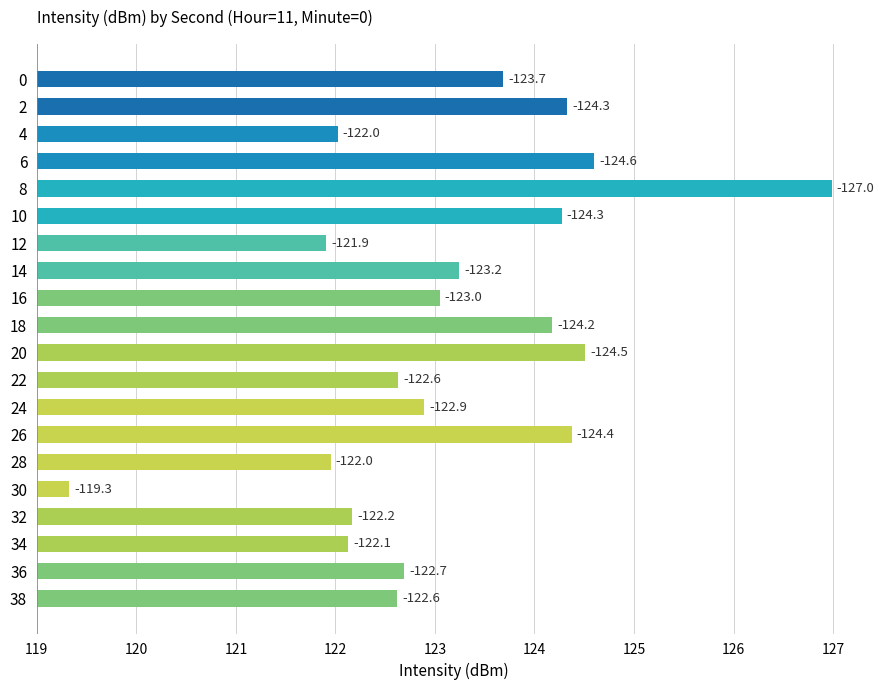

The chart shows a value of 7.9 at 20. True or false?

False